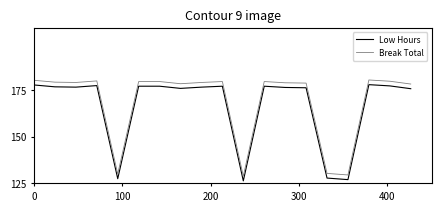

True or false: Low Hours and Break Total cross at least once.

False